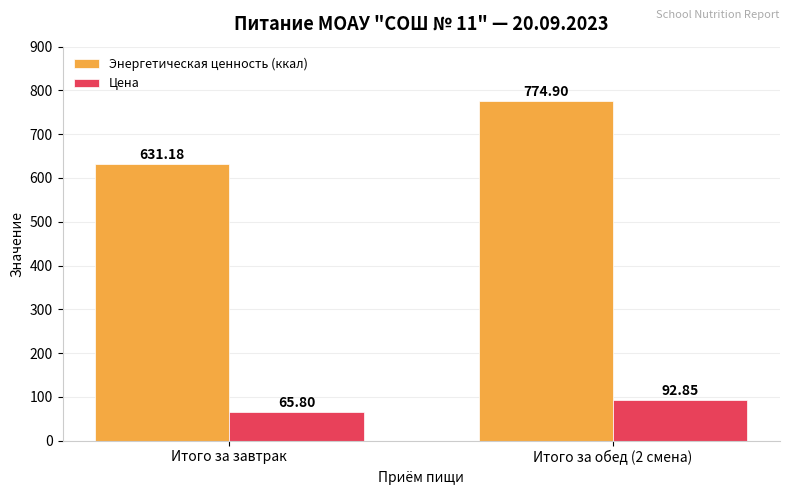

What are all the series names shown in the legend?

Энергетическая ценность (ккал), Цена